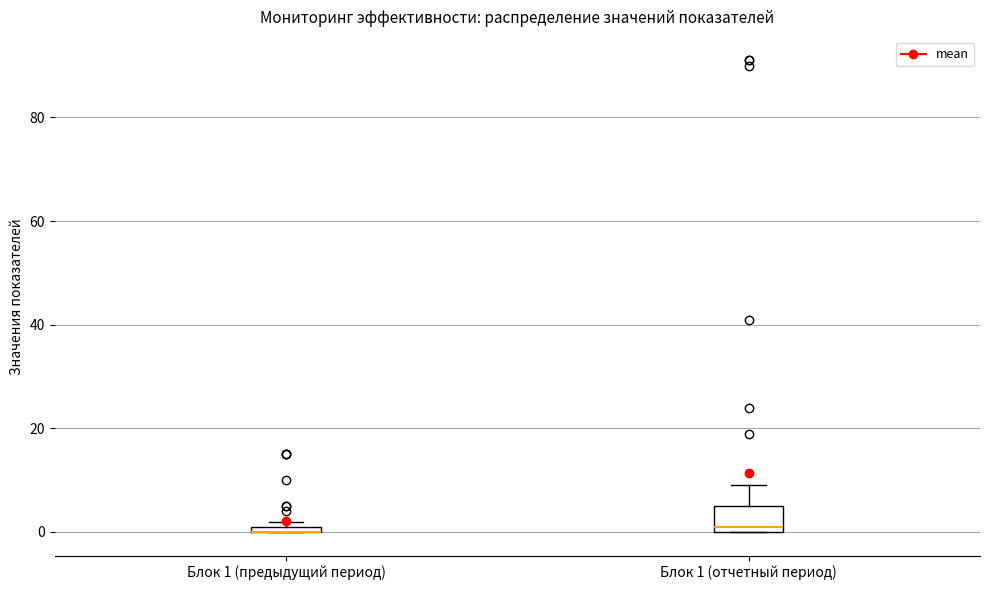

Comparing the boxes themselves (not the whiskers), which one is the tallest?

Блок 1 (отчетный период)